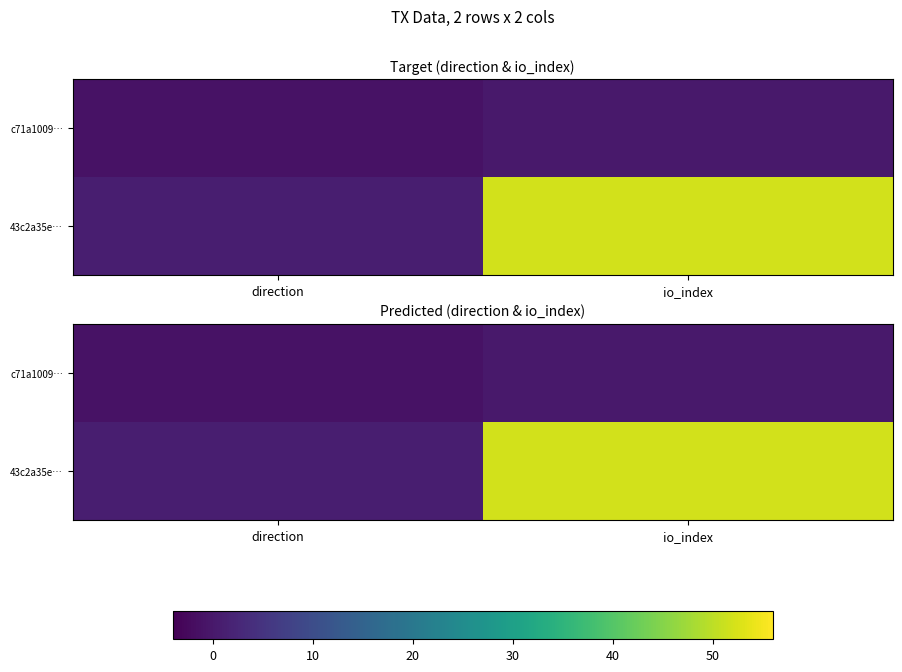

How many data points in c71a1009… are less than 0?

1